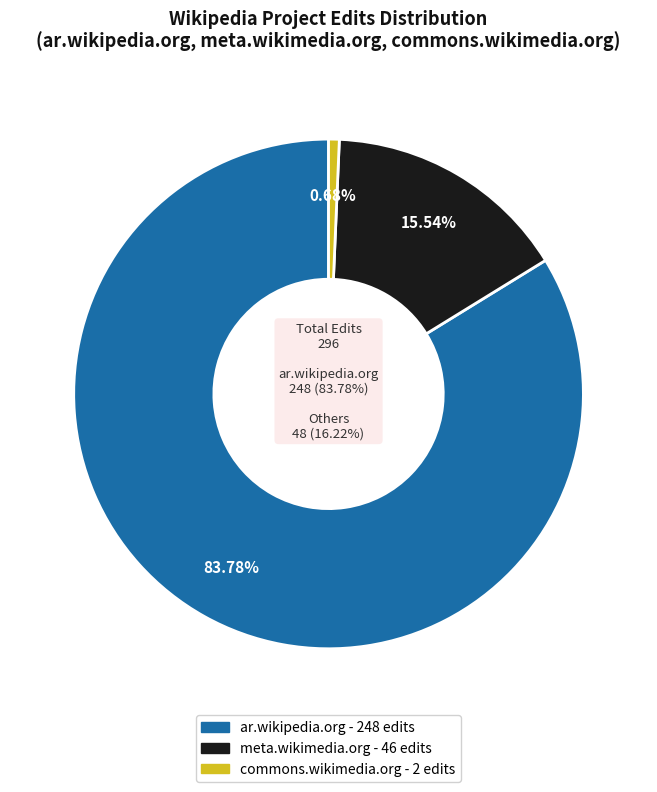

Is there any slice that represents more than half of the pie?

Yes